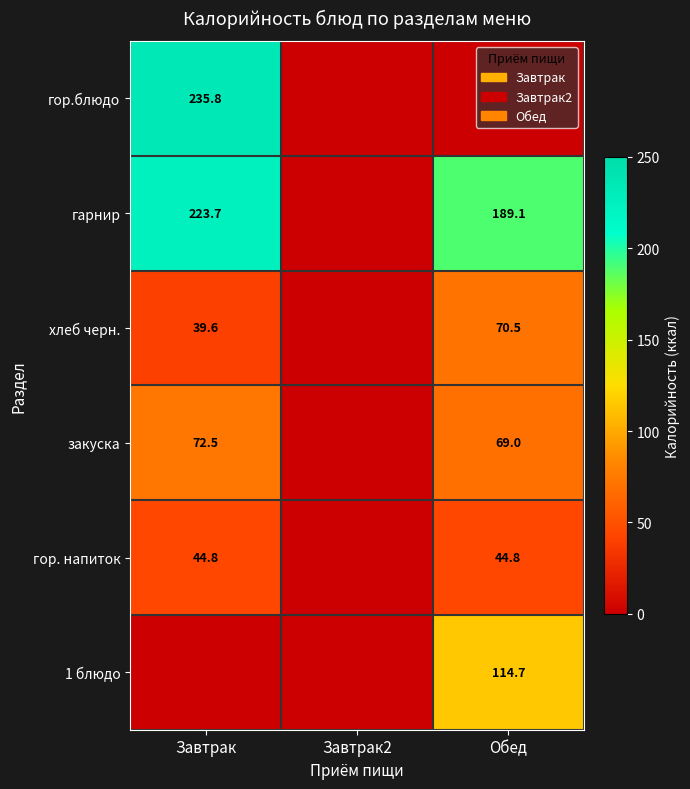

Which series has the largest range (max minus min)?

гор.блюдо